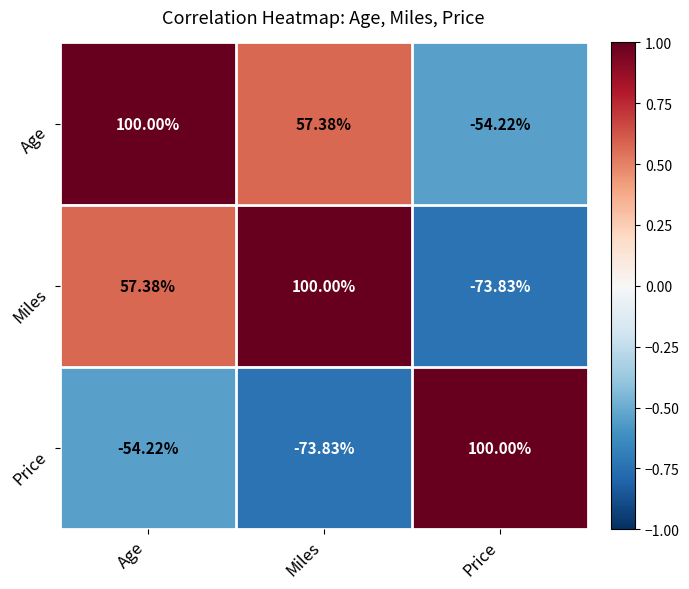

Which category has the highest value in the Age series?

Age